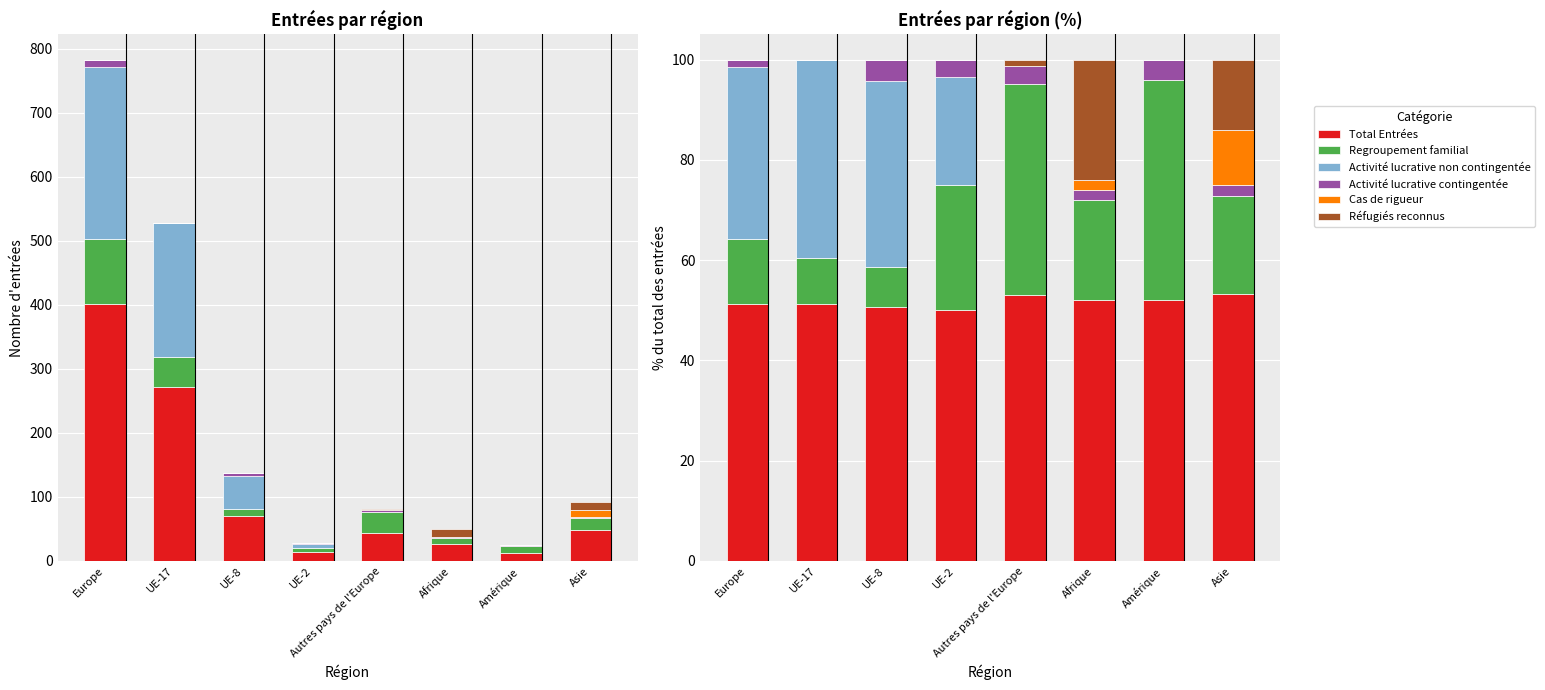

Which series has the largest range (max minus min)?

Activité lucrative non contingentée